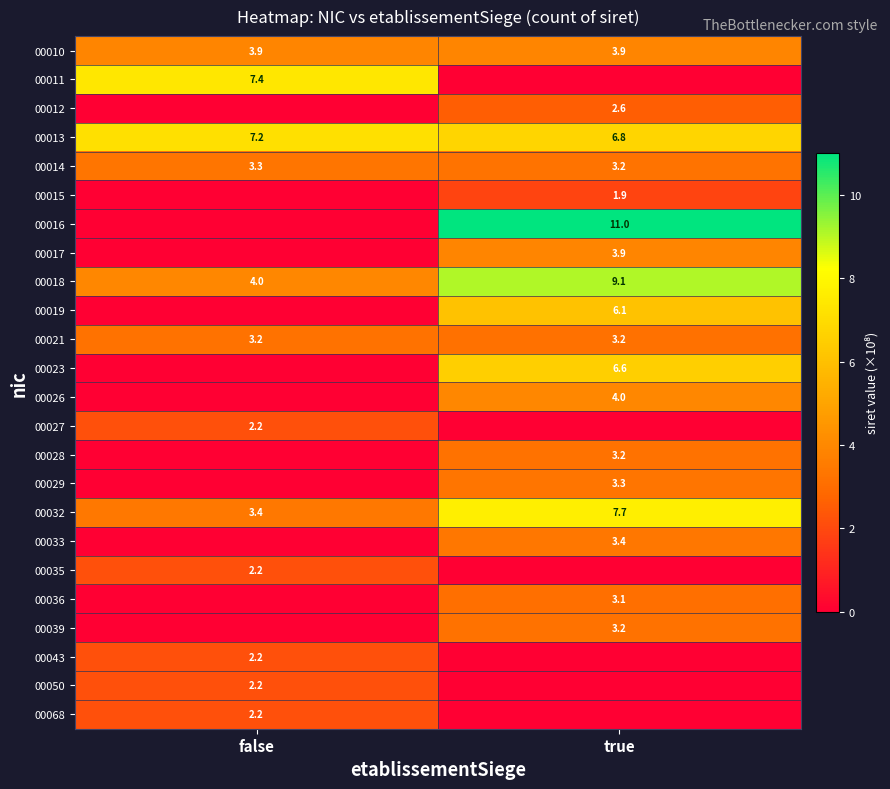

What is the sum of the 00021 values at true and false?

6.4